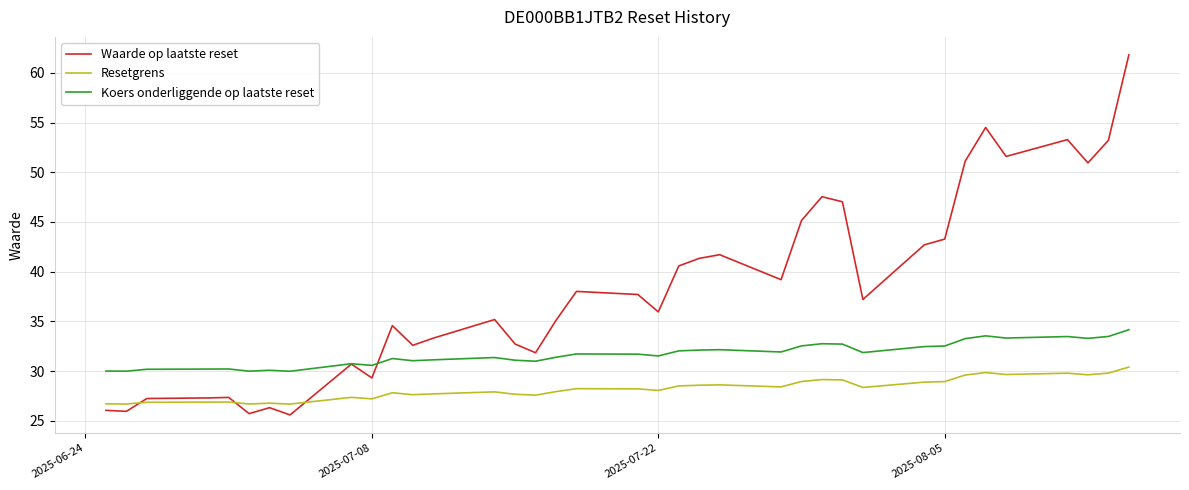

In Resetgrens, how many points are higher than both neighbors (excluding endpoints)?

10